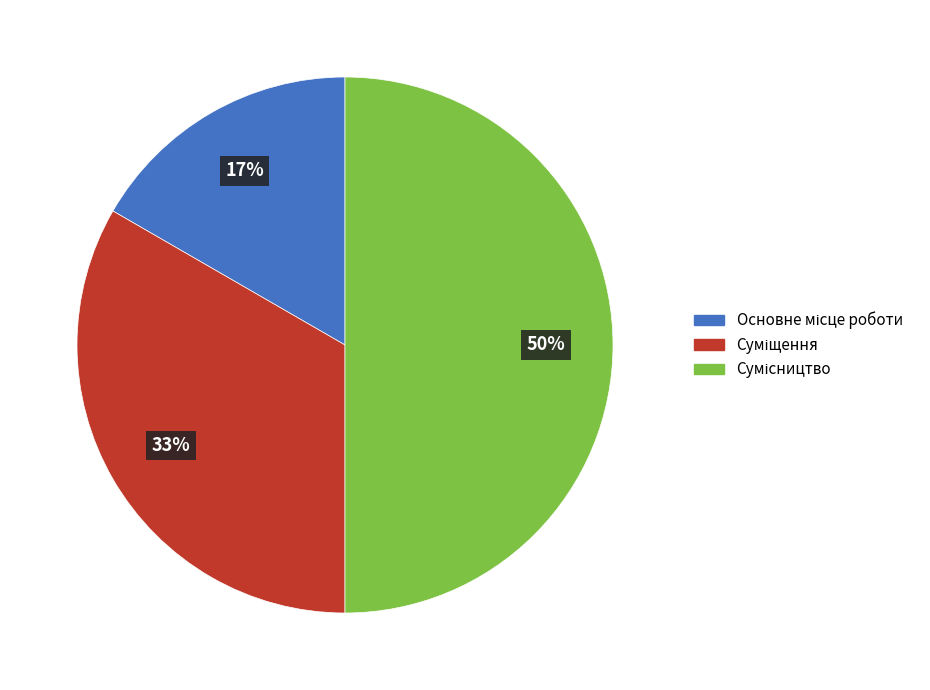

To the nearest percent, what is the average slice percentage?

33%